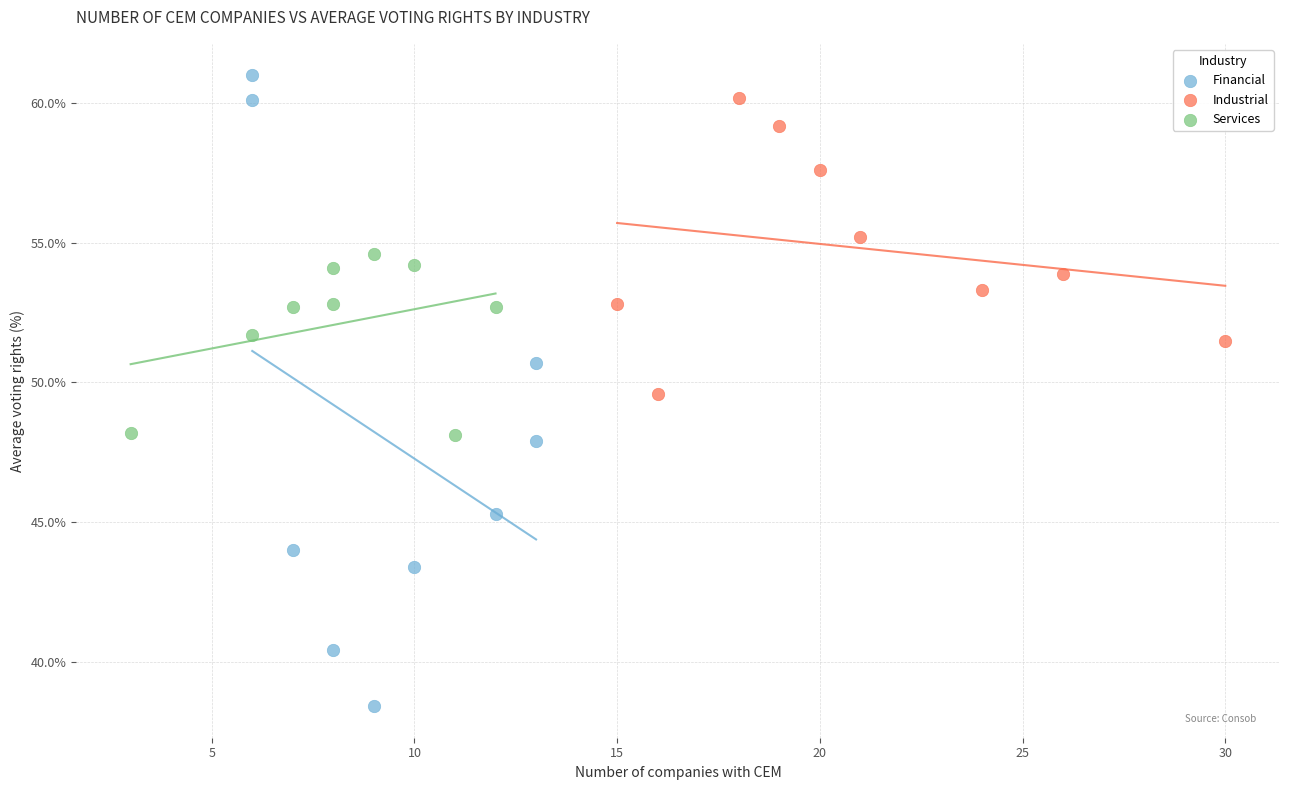

Which series contains the lowest Y value?

Financial